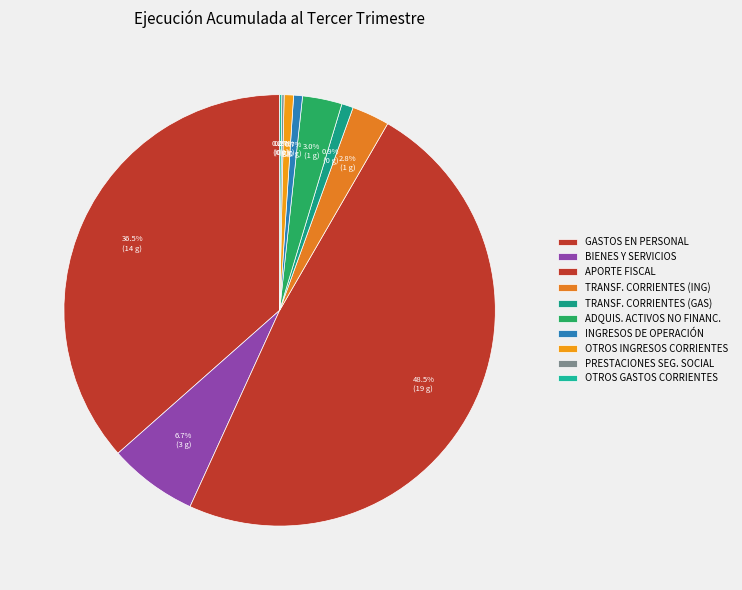

Does any single category account for the majority?

No